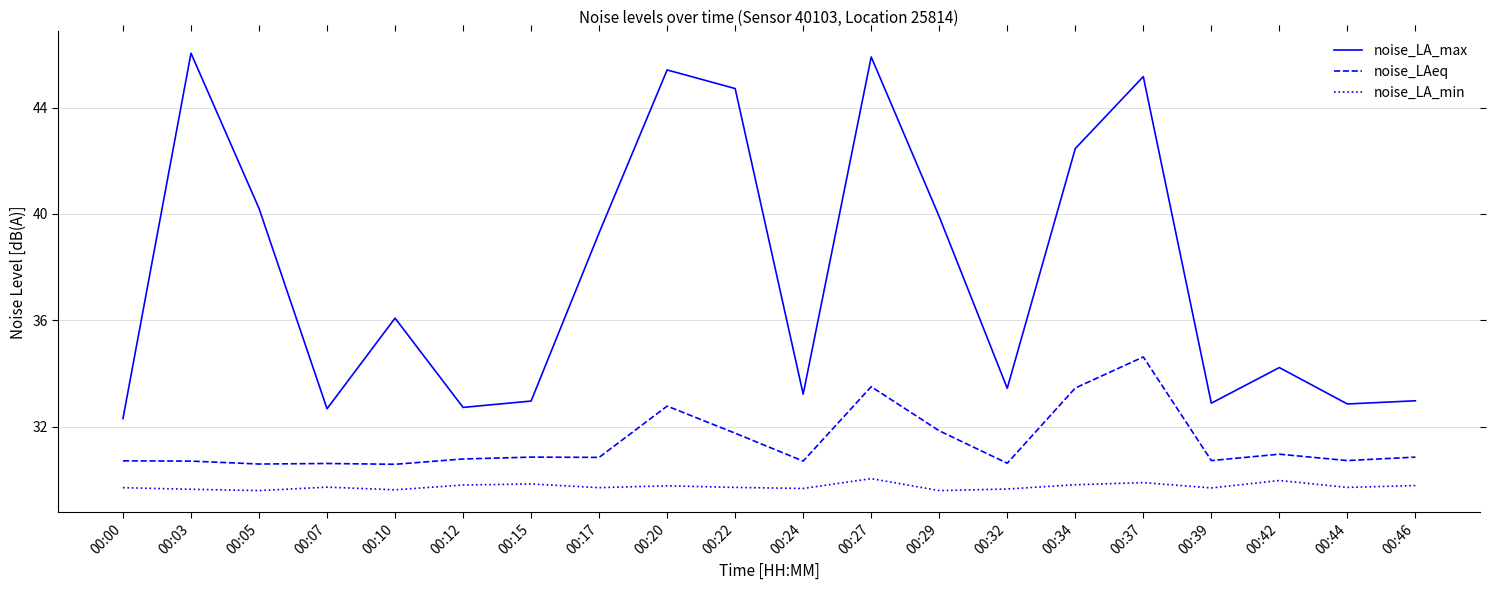

What is the minimum value shown in the chart?

29.6